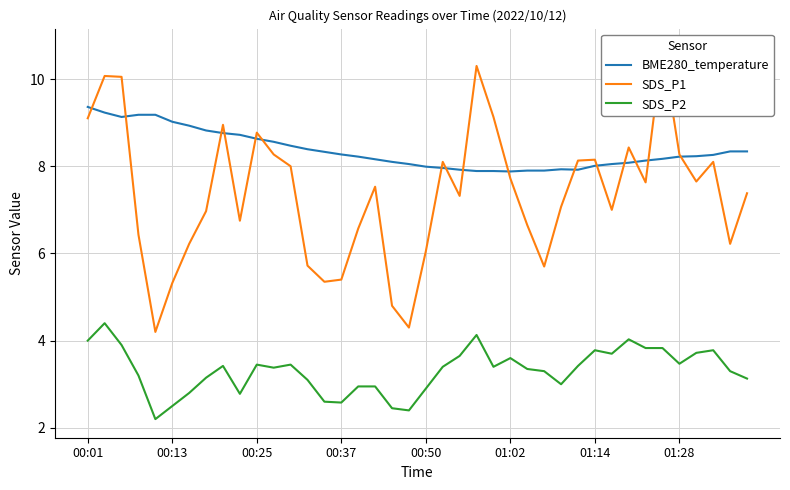

What is the highest value of the SDS_P2 series?

4.4